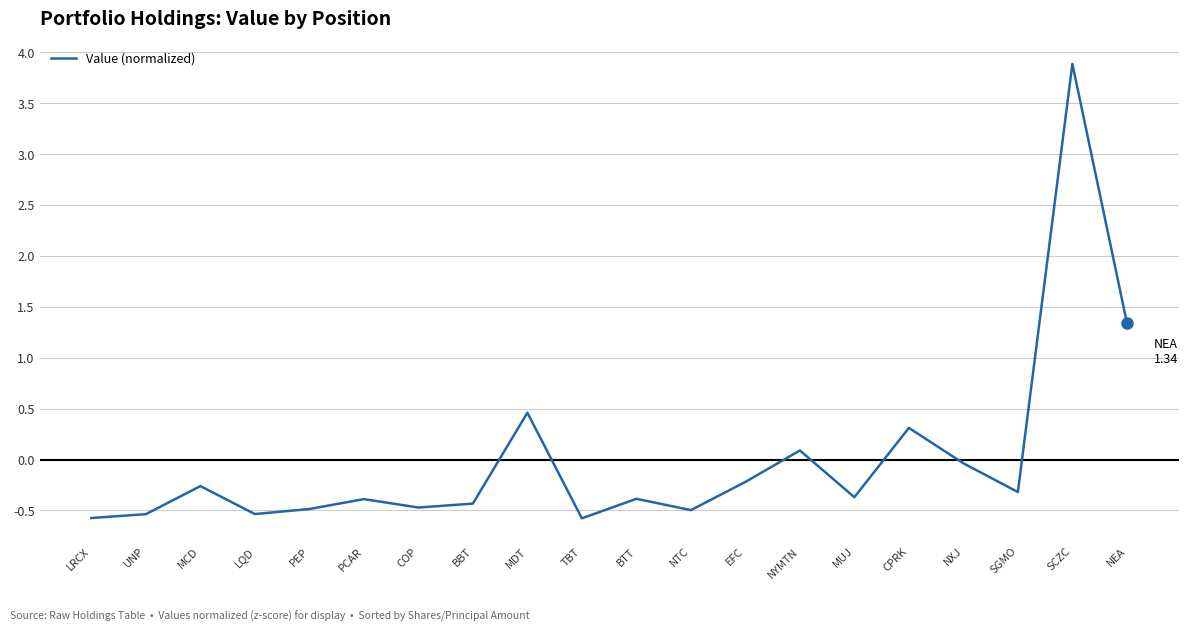

What is the maximum value shown in the chart?

3.9